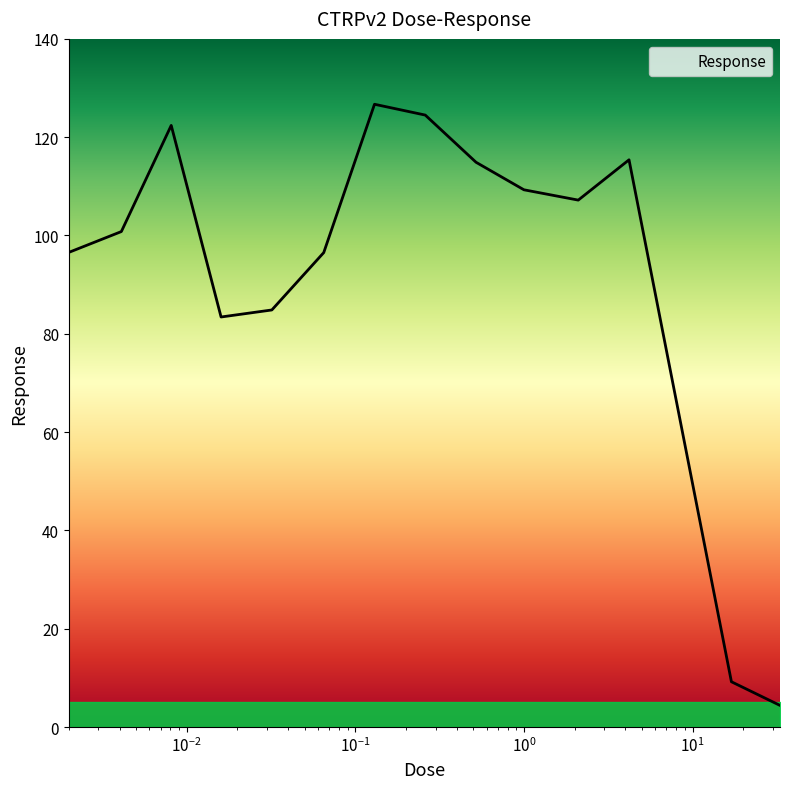

Count the number of data series in this chart.

1